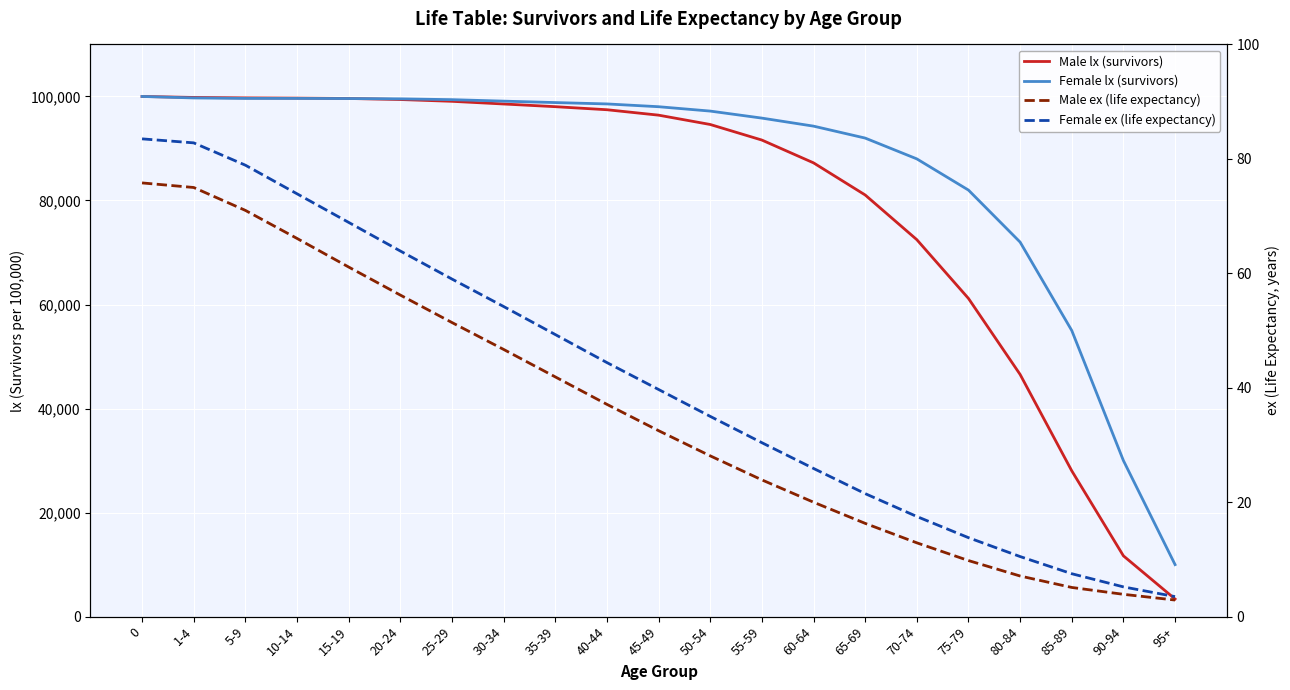

What position from the right is 65-69?

7